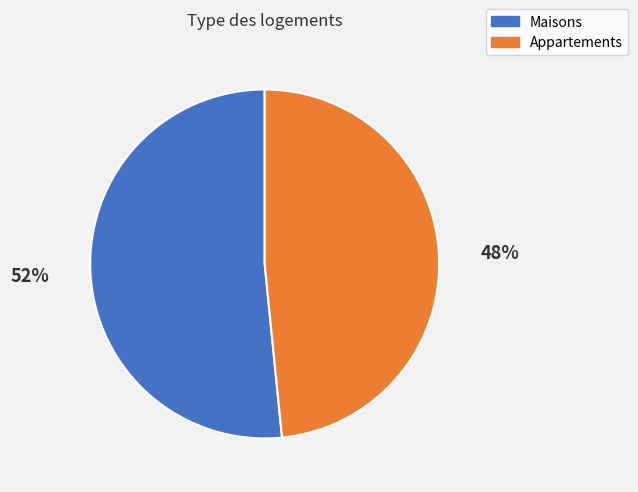

Is there a majority slice in this chart?

Yes